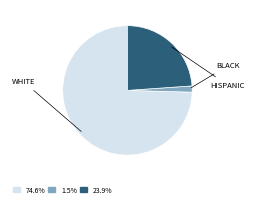

Approximately how many times larger is the value at 74.6% compared to 23.9%?

3.1